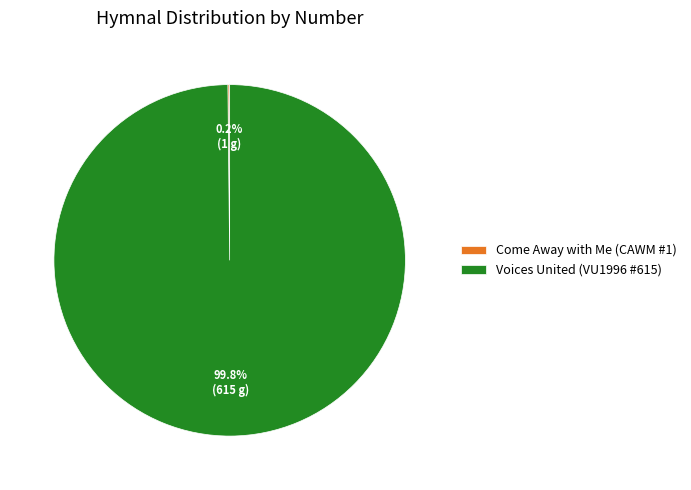

What is the largest slice in the pie chart?

Voices United (VU1996 #615)